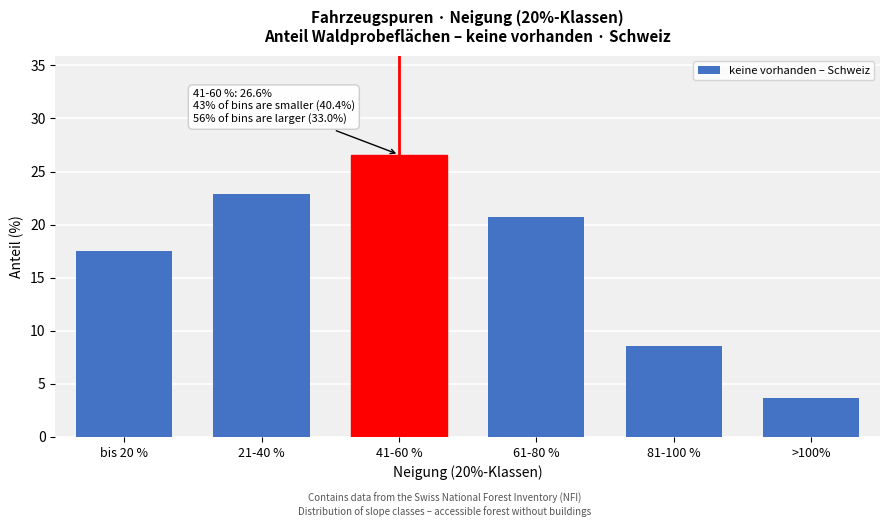

Reading right to left, transcribe all the data shown in this chart.

>100%=3.7	81-100 %=8.6	61-80 %=20.7	41-60 %=26.6	21-40 %=22.9	bis 20 %=17.5